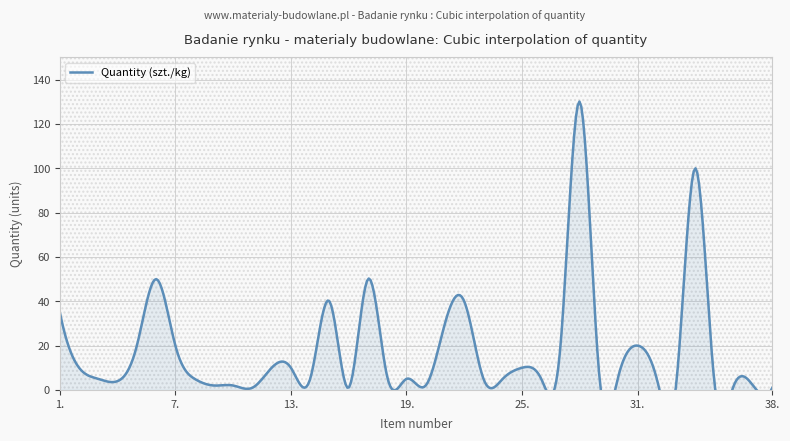

What is the difference between the maximum and second lowest values?

129